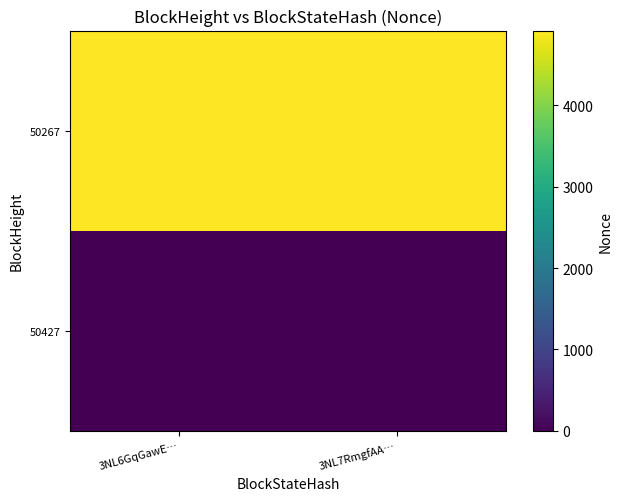

List the series in order of their peak value, lowest first.

50427, 50267